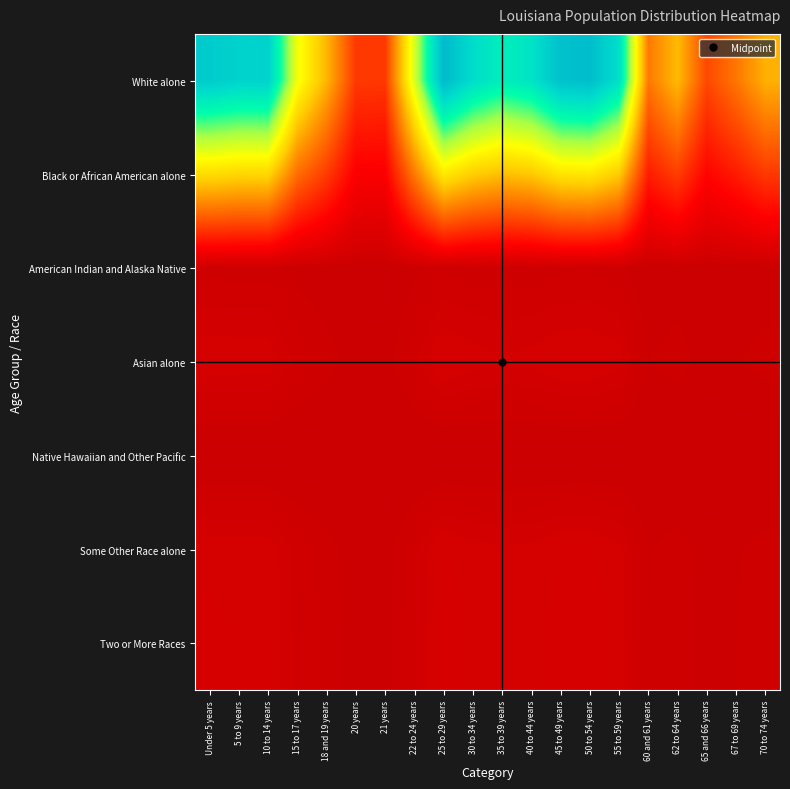

At 45 to 49 years, list the series in order from smallest to largest.

Native Hawaiian and Other Pacific, American Indian and Alaska Native, Some Other Race alone, Asian alone, Two or More Races, Black or African American alone, White alone